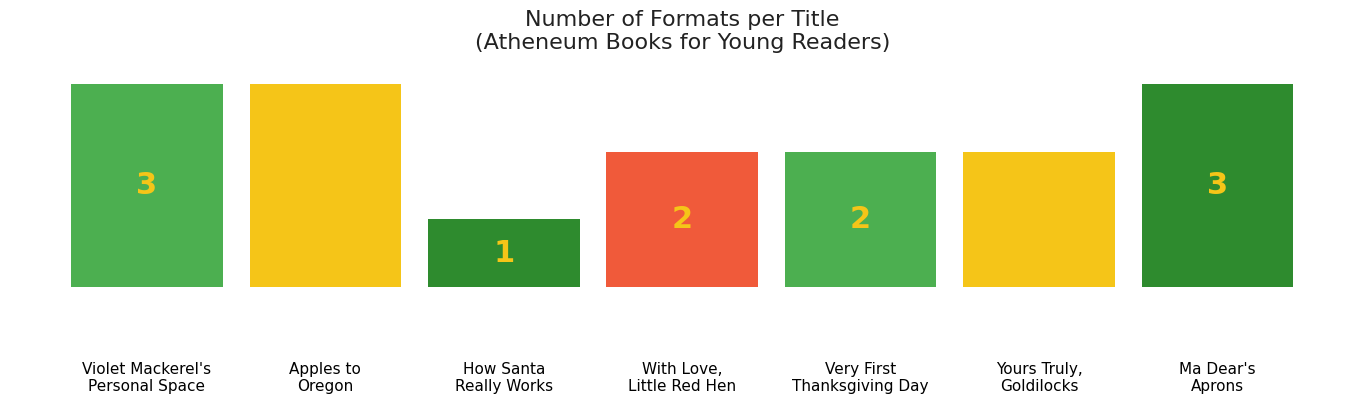

What is the greatest value displayed?

3